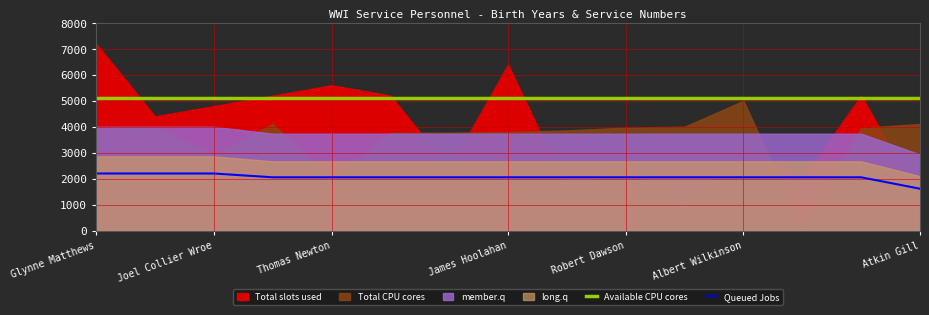

Is it true that Queued Jobs equals 845.3 at Glynne Matthews?

False